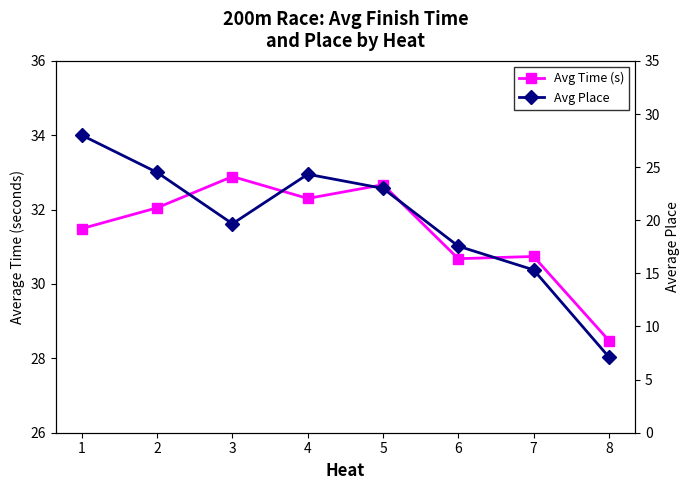

What are all the series names shown in the legend?

Avg Time (s), Avg Place